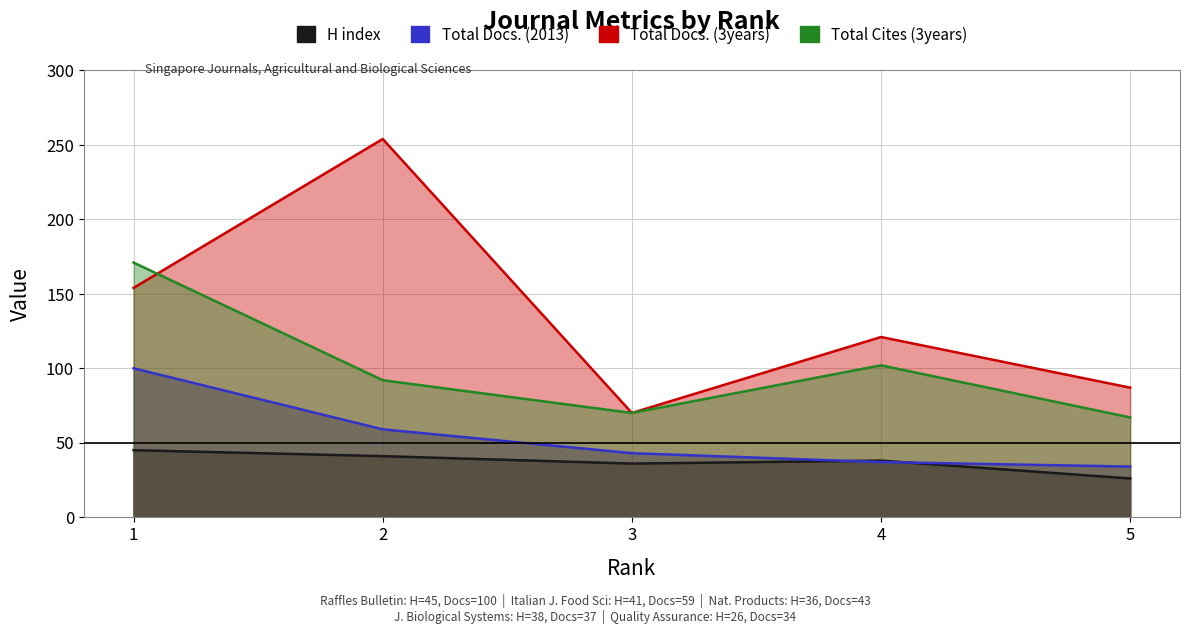

What is the value of the Total Docs. (3years) point at the 3rd from the left?

70